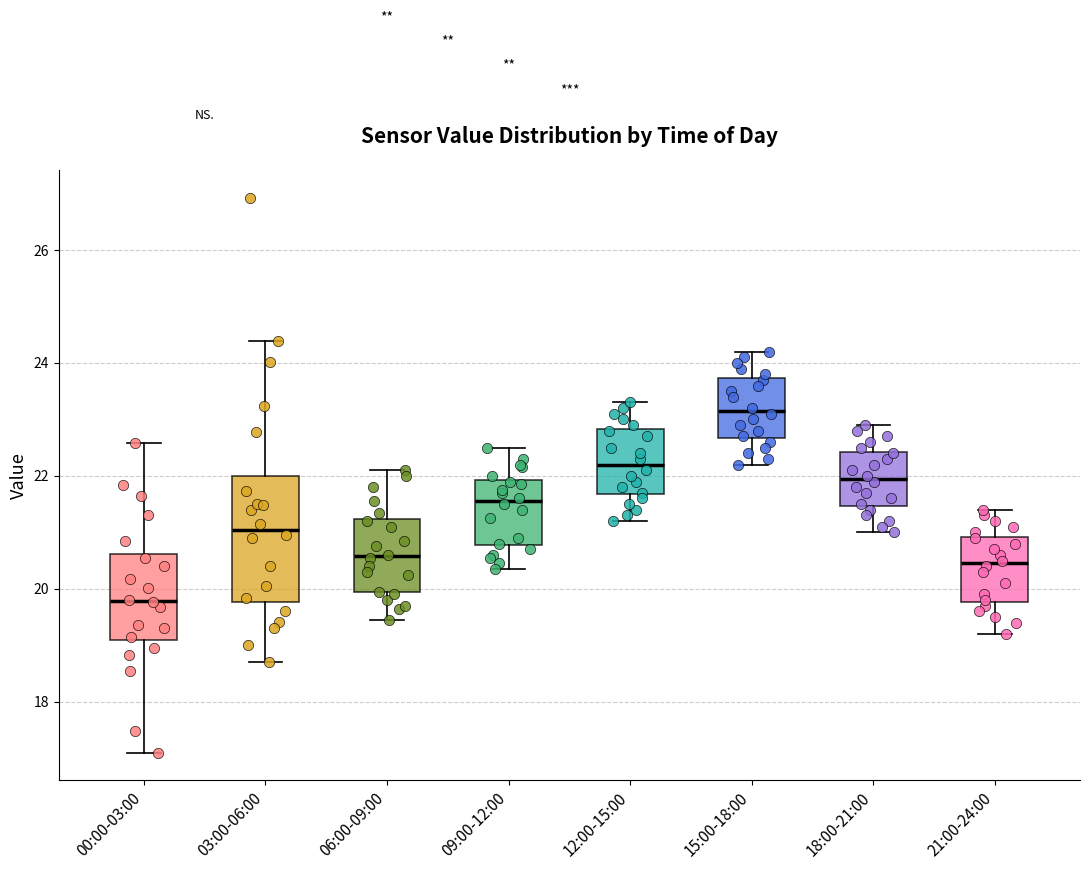

Which box's median line is the lowest?

00:00-03:00